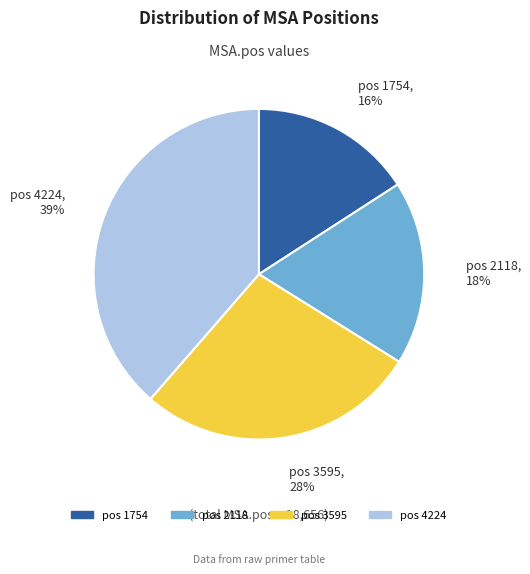

To the nearest percent, what is the average slice percentage?

25%